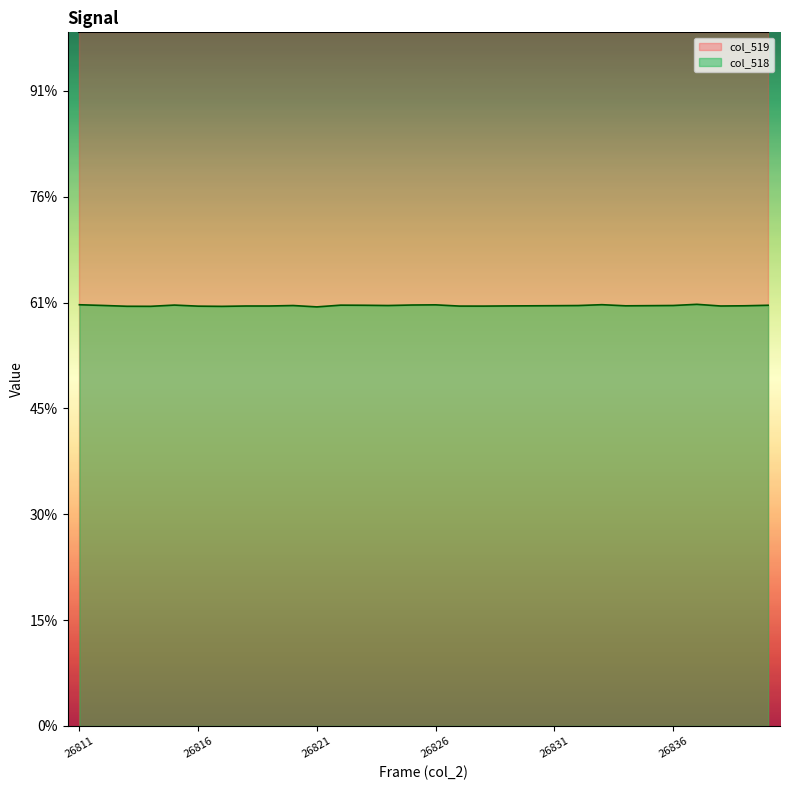

How many points are lower than both their immediate neighbors (excluding endpoints)?

7